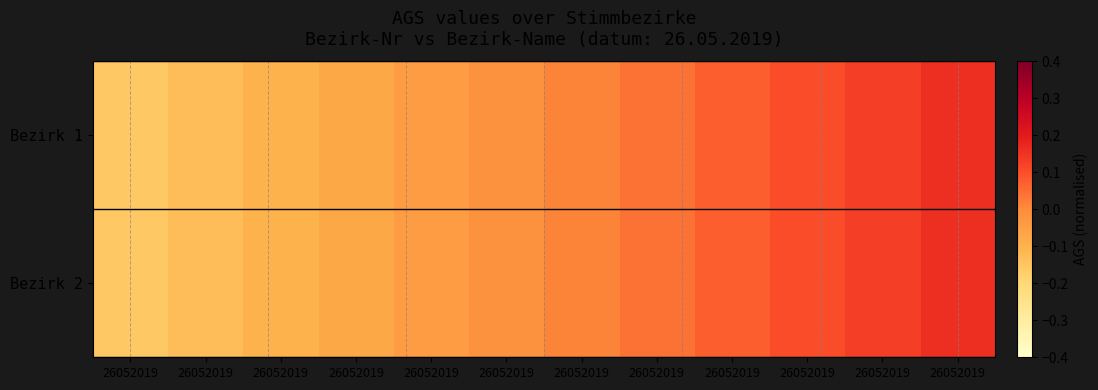

Reading left to right, what are all the values shown in this chart?

Bezirk 1: 26052019=-0.2	26052019=-0.1	26052019=-0.1	26052019=-0.1	26052019=-0.0	26052019=-0.0	26052019=0.0	26052019=0.0	26052019=0.1	26052019=0.1	26052019=0.1	26052019=0.2
Bezirk 2: 26052019=-0.2	26052019=-0.1	26052019=-0.1	26052019=-0.1	26052019=-0.0	26052019=-0.0	26052019=0.0	26052019=0.0	26052019=0.1	26052019=0.1	26052019=0.1	26052019=0.2